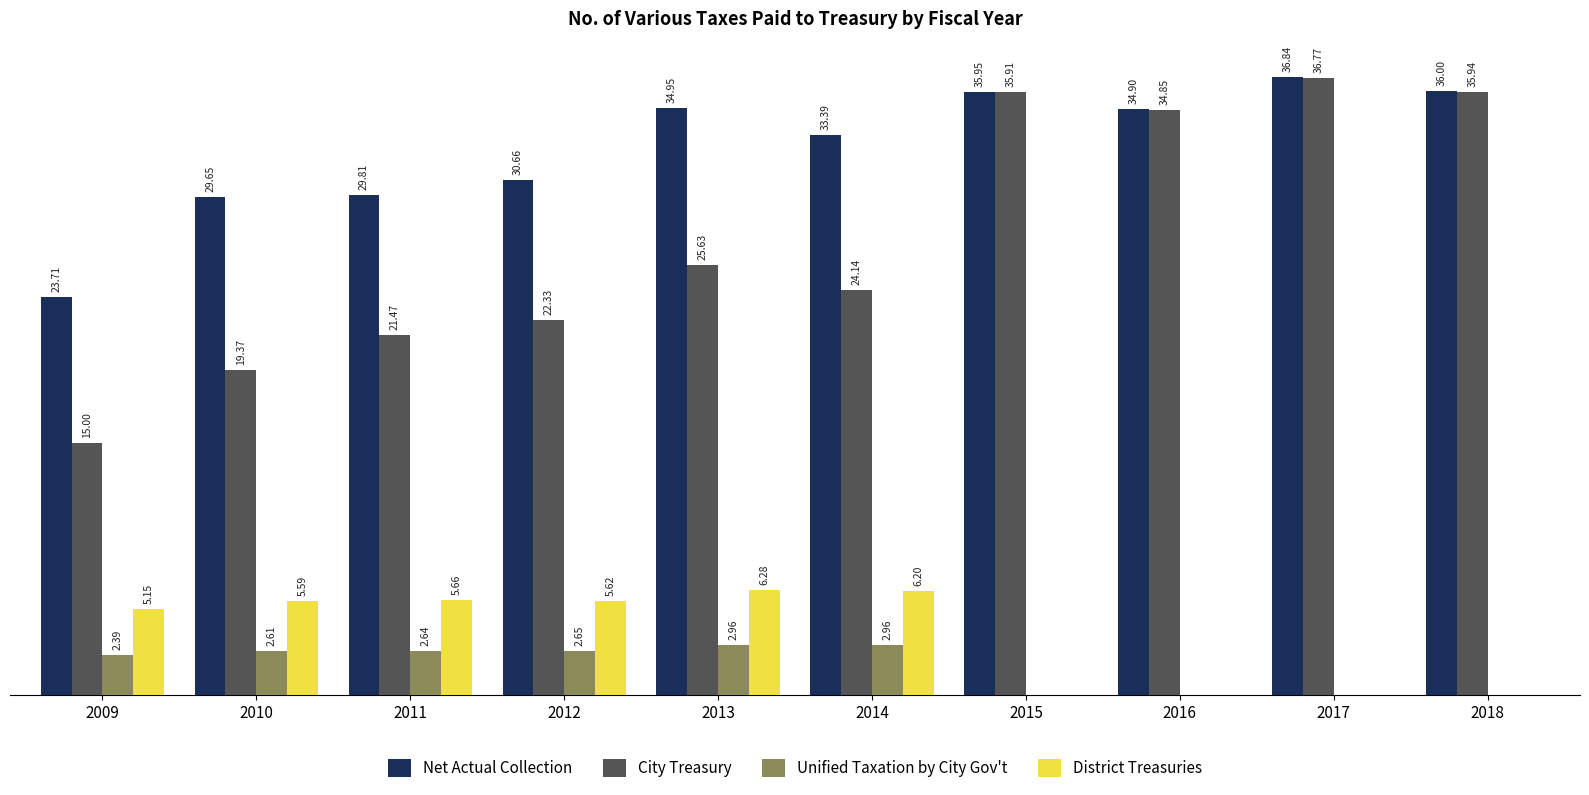

What is the value of the District Treasuries bar at the 5th from the left?

6283299